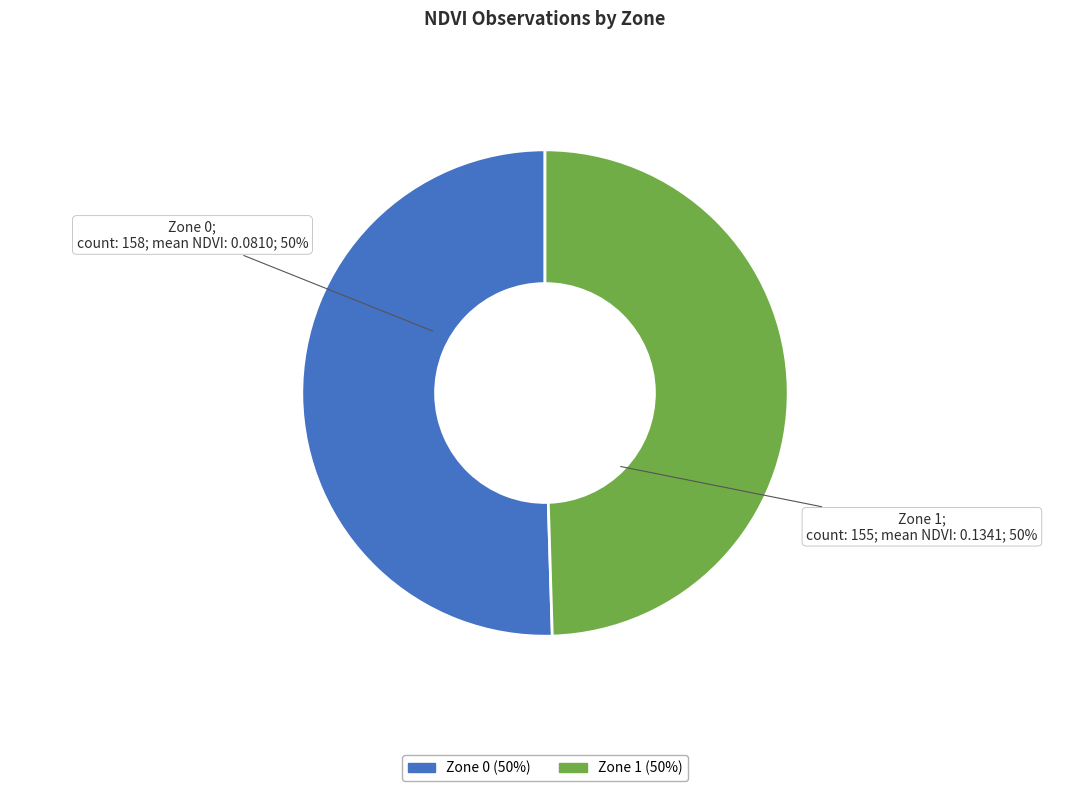

To the nearest percent, what is the average slice percentage?

50%